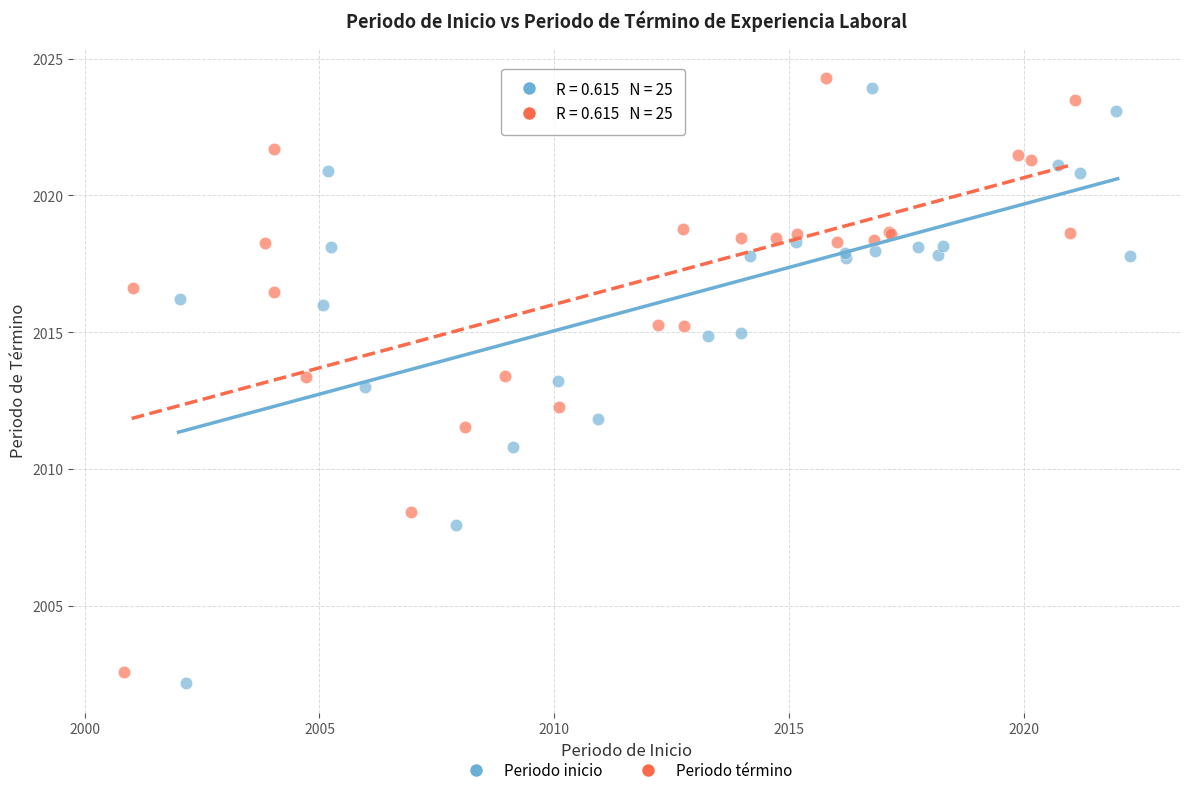

Which series has the largest Y range (max minus min)?

Periodo inicio